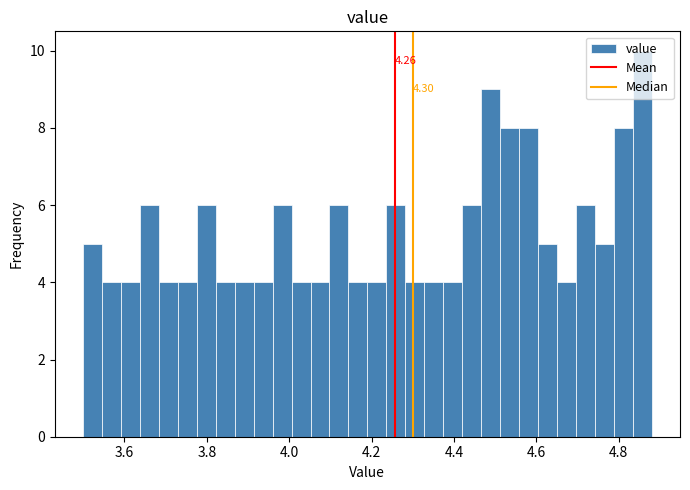

Around what value on the x-axis is the tallest bar? Give the approximate position of its centre, as read against the axis.

4.86